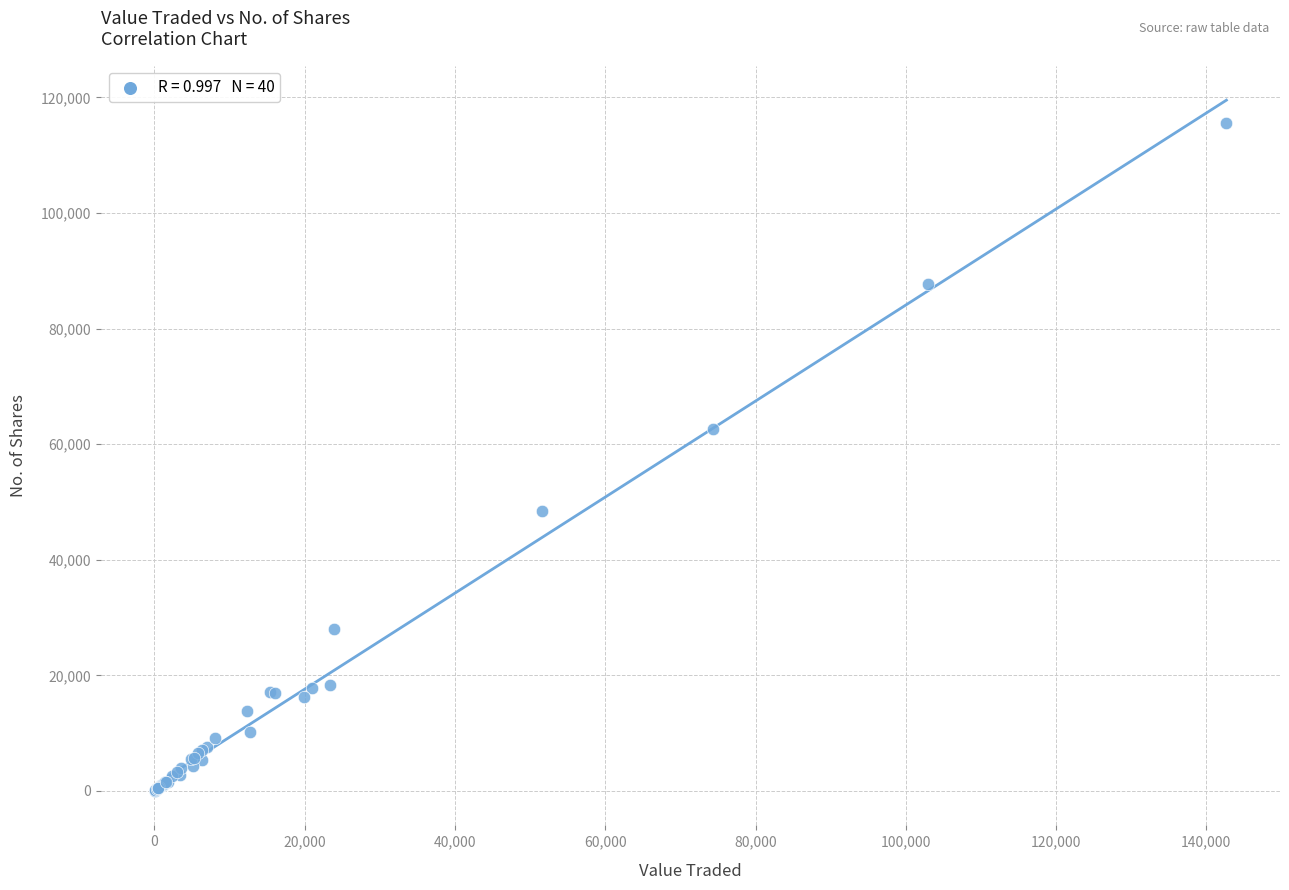

What Y value in the scatter plot is closest to 57829?

62591